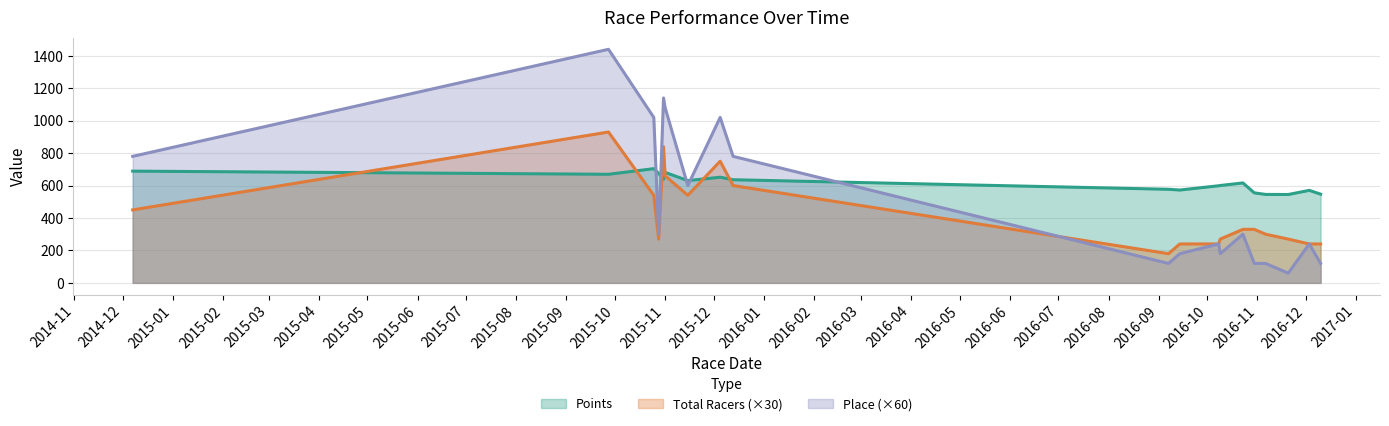

What position from the left is 2015-10-25?

3